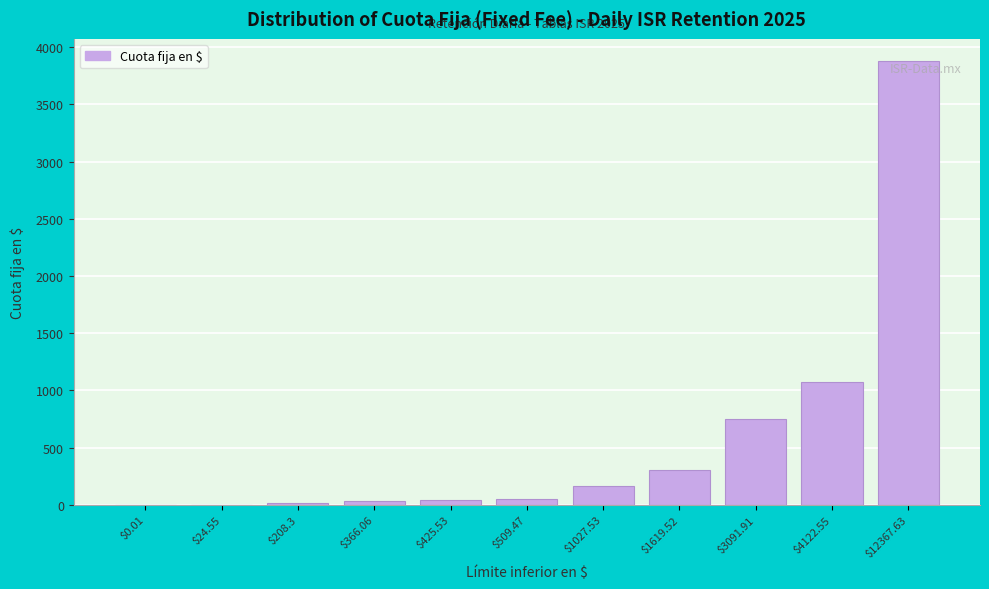

Read the value at $4122.55.

1075.4